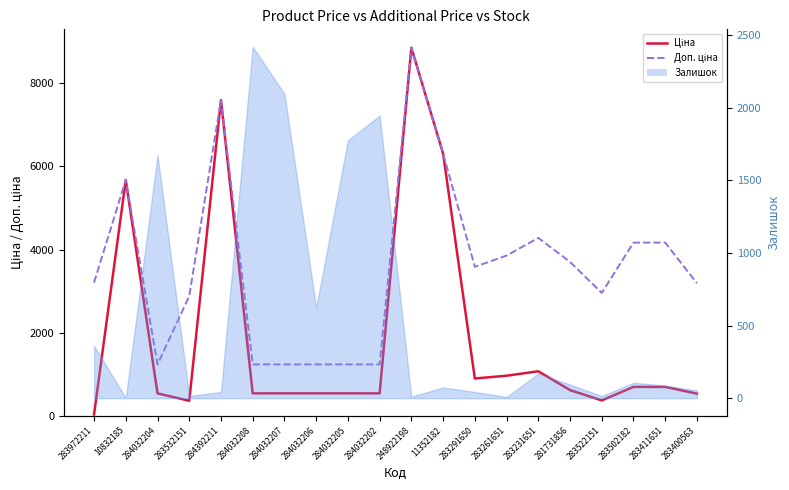

Which series changed the most between 281731856 and 283502182?

Доп. ціна